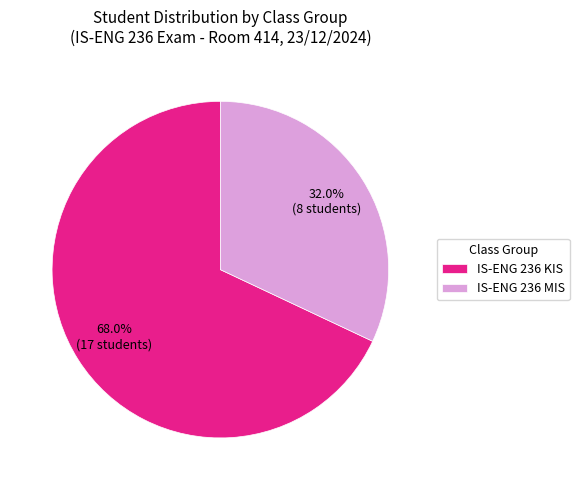

Rank the categories by value from highest to lowest.

IS-ENG 236 KIS, IS-ENG 236 MIS